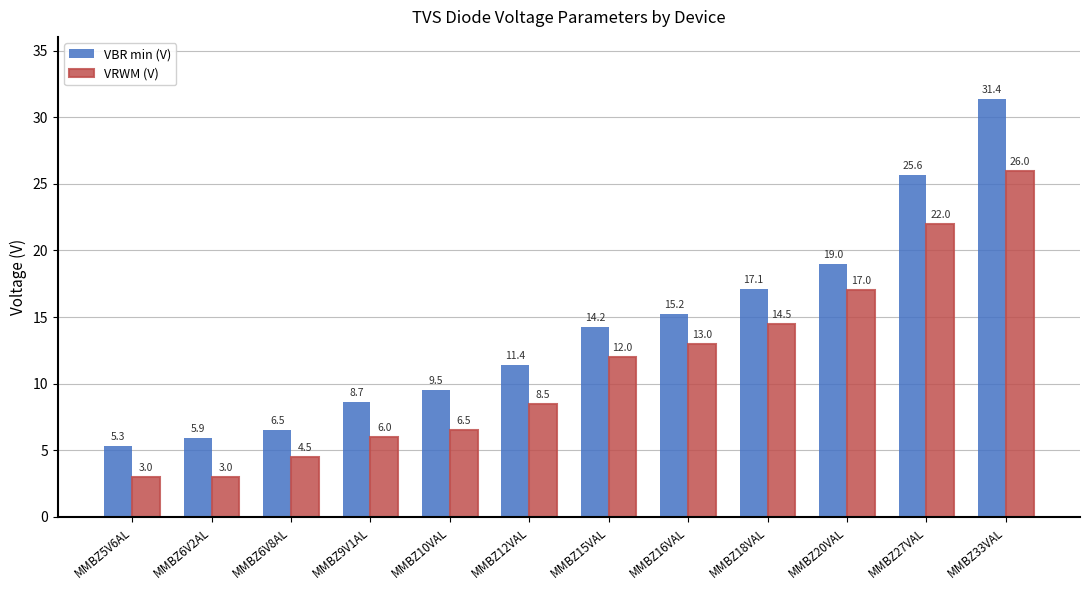

How many data points in VRWM (V) are less than 12?

6